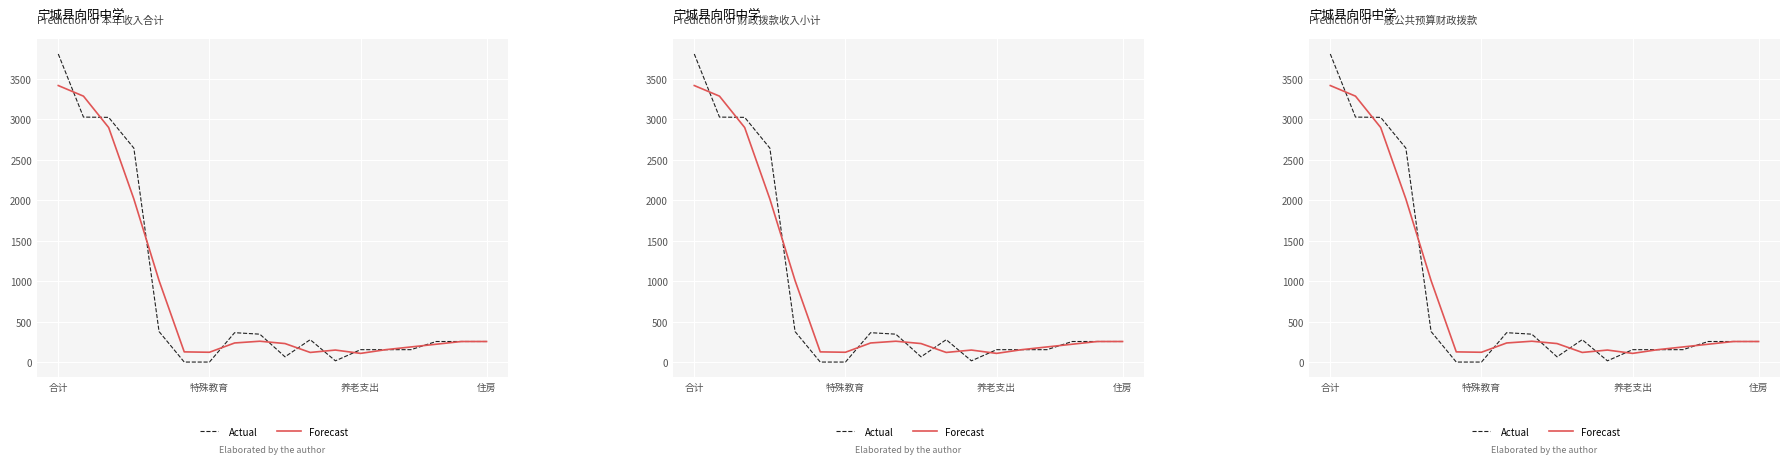

At which category is the sum across all series the highest?

合计